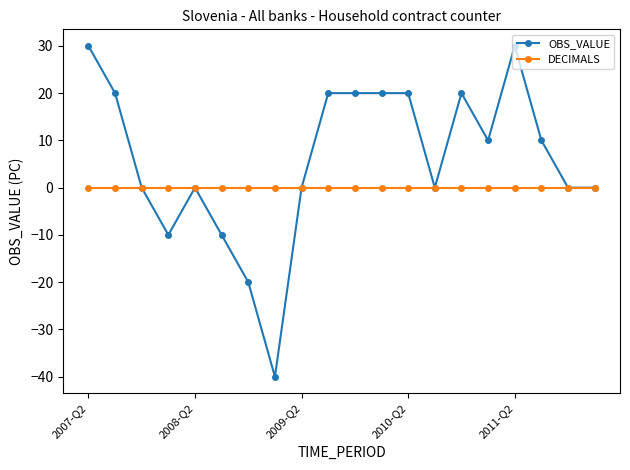

What is the value of the OBS_VALUE point at the 4th from the left?

-10